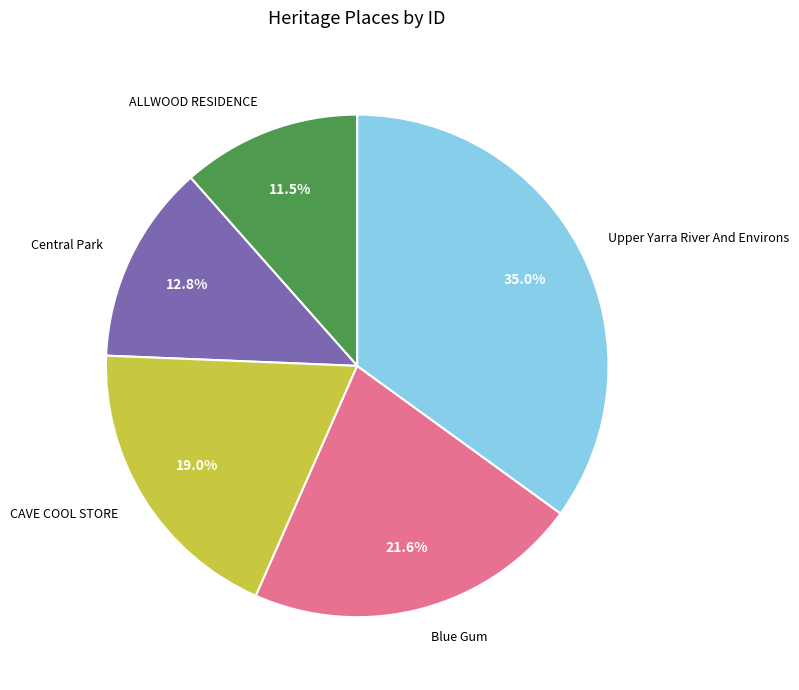

What percentage is NOT represented by CAVE COOL STORE?

81.0%